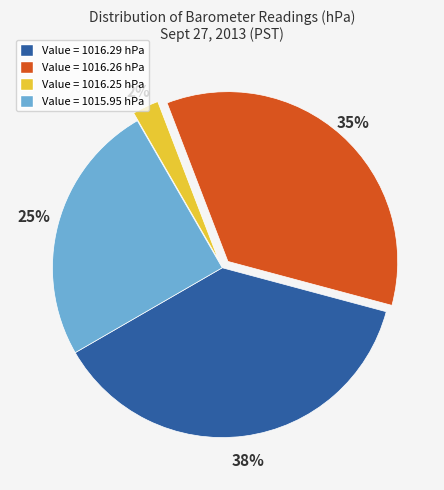

Is there any slice that represents more than half of the pie?

No